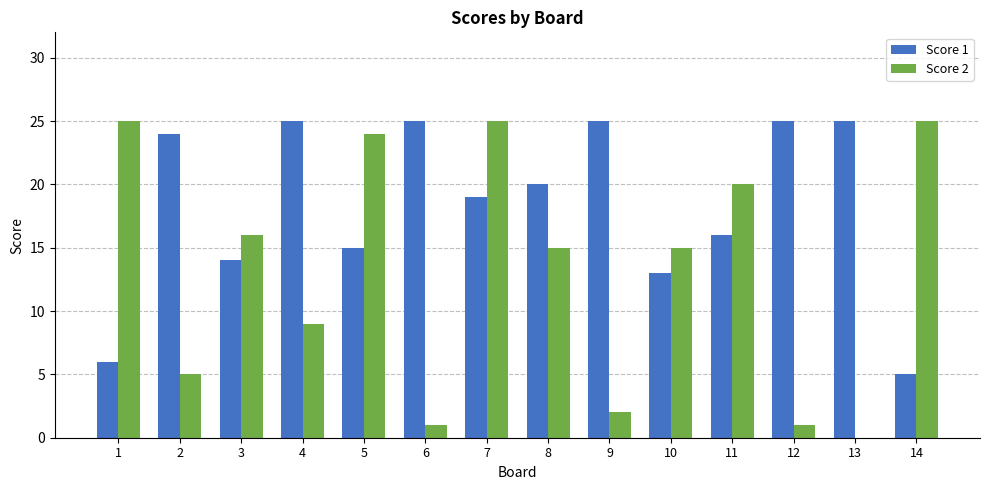

Reading right to left, transcribe all the data shown in this chart.

Score 1: 14=5	13=25	12=25	11=16	10=13	9=25	8=20	7=19	6=25	5=15	4=25	3=14	2=24	1=6
Score 2: 14=25	13=0	12=1	11=20	10=15	9=2	8=15	7=25	6=1	5=24	4=9	3=16	2=5	1=25